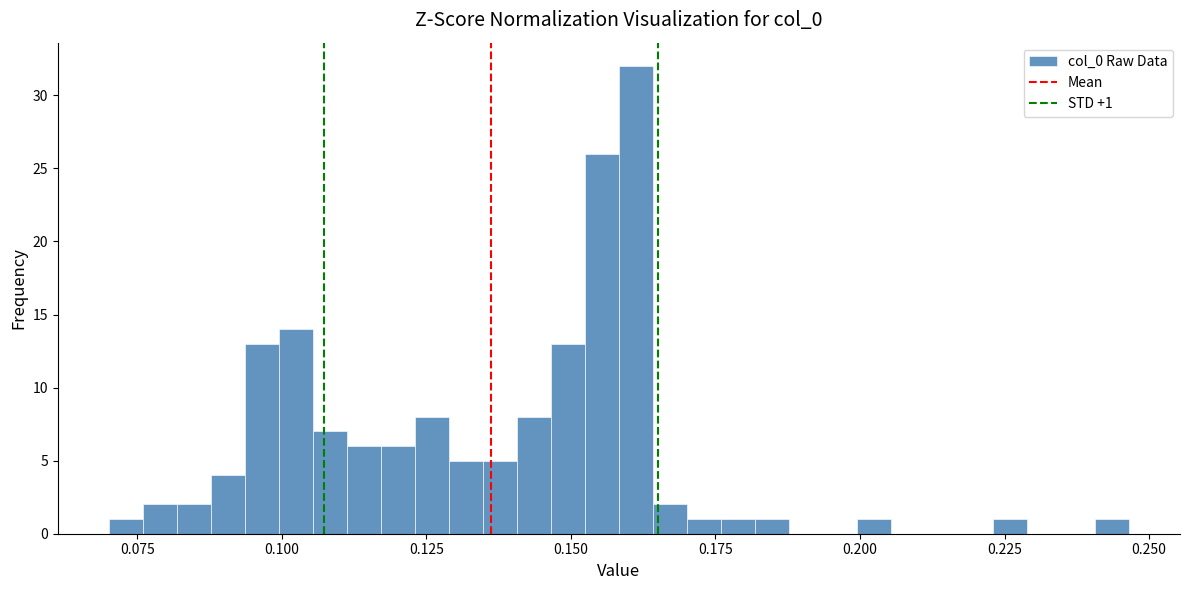

Around what value on the x-axis is the tallest bar? Give the approximate position of its centre, as read against the axis.

0.160